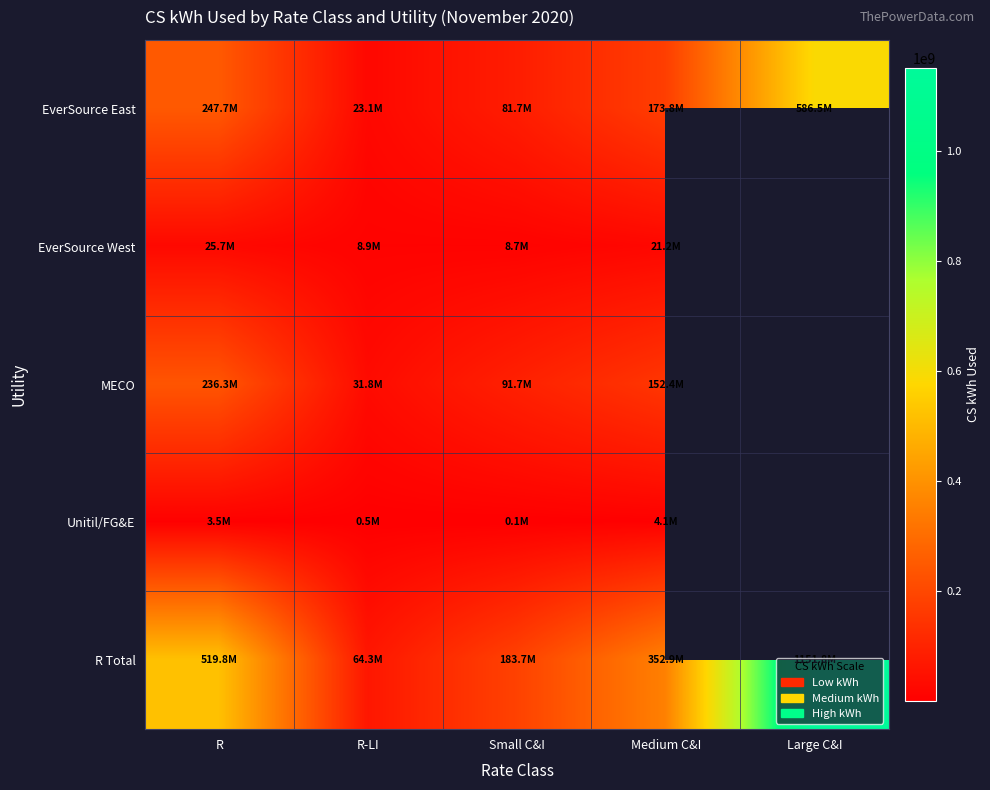

List the labels in order of Unitil/FG&E value, smallest first.

Small C&I, R-LI, R, Medium C&I, Large C&I